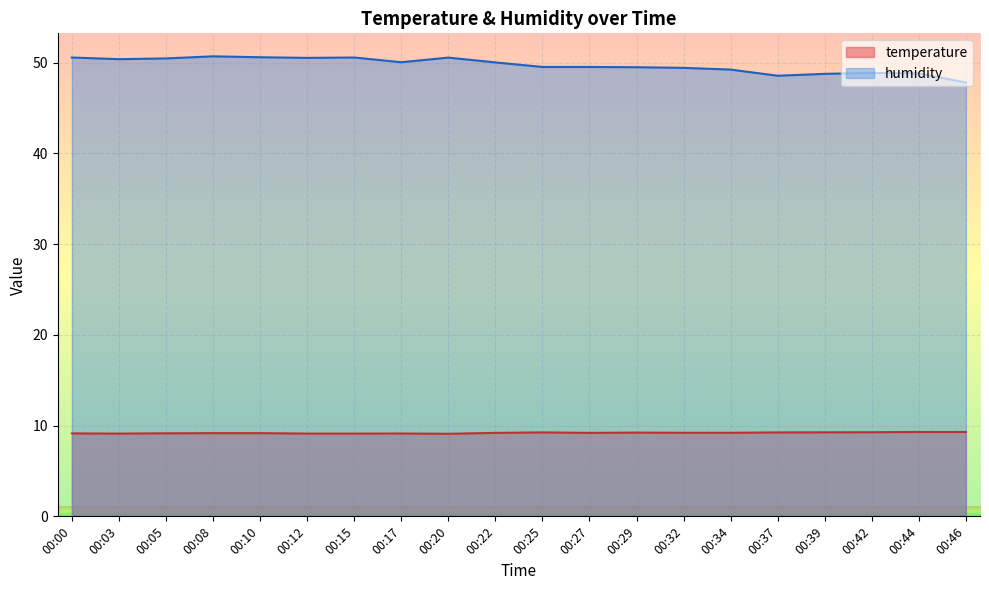

Reading left to right, extract all data points from this chart.

temperature: 9.1	9.1	9.2	9.2	9.2	9.1	9.1	9.1	9.1	9.2	9.2	9.2	9.2	9.2	9.2	9.2	9.3	9.3	9.3	9.3
humidity: 50.6	50.4	50.5	50.7	50.6	50.5	50.6	50.0	50.6	50.0	49.5	49.5	49.5	49.4	49.2	48.6	48.8	48.9	48.8	47.8